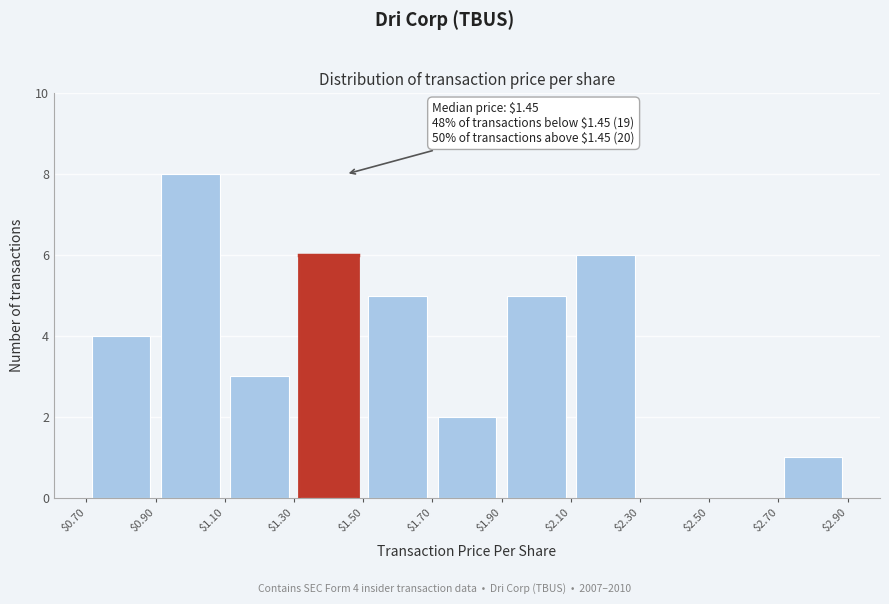

Over which range of the x-axis is the bar tallest?

$0.90 to $1.10